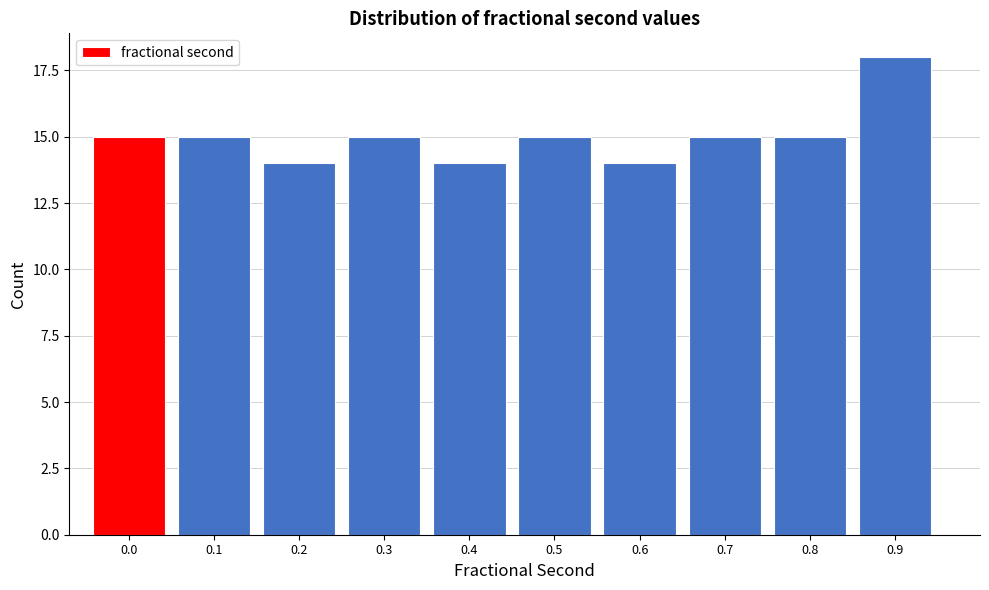

Reading right to left, transcribe all the data shown in this chart.

0.9=18	0.8=15	0.7=15	0.6=14	0.5=15	0.4=14	0.3=15	0.2=14	0.1=15	0.0=15